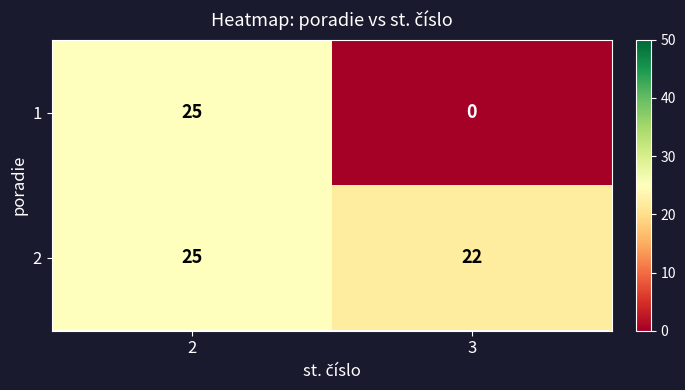

The 2 series shows 35 at 2. True or false?

False